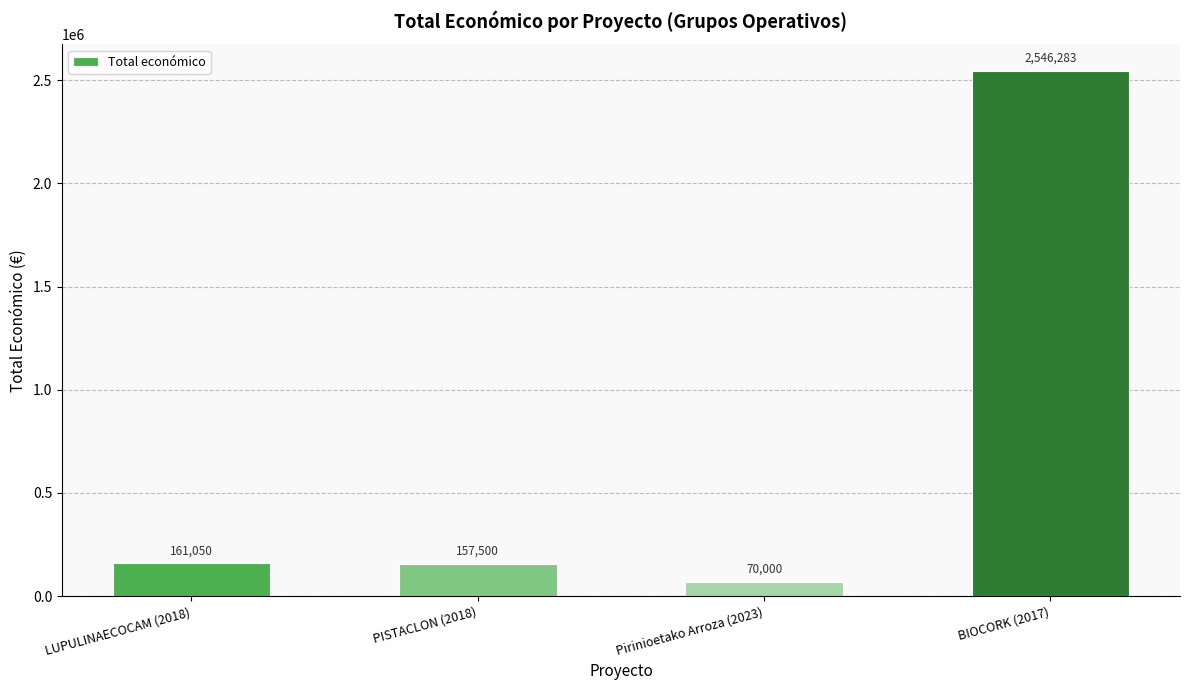

True or false: the data shows 4555304 at BIOCORK (2017).

False